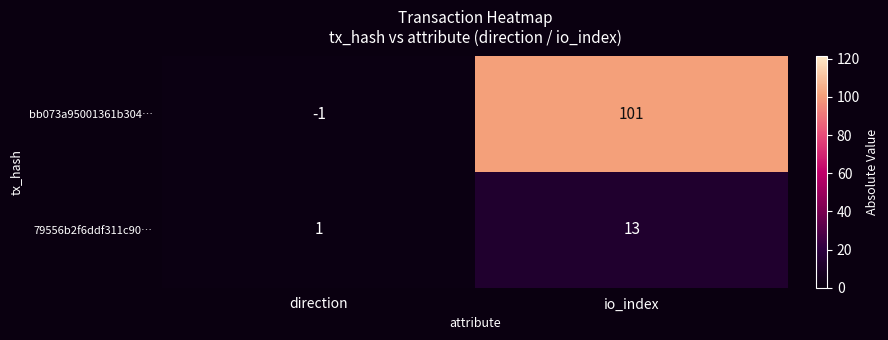

What is the total value across all series at io_index?

114